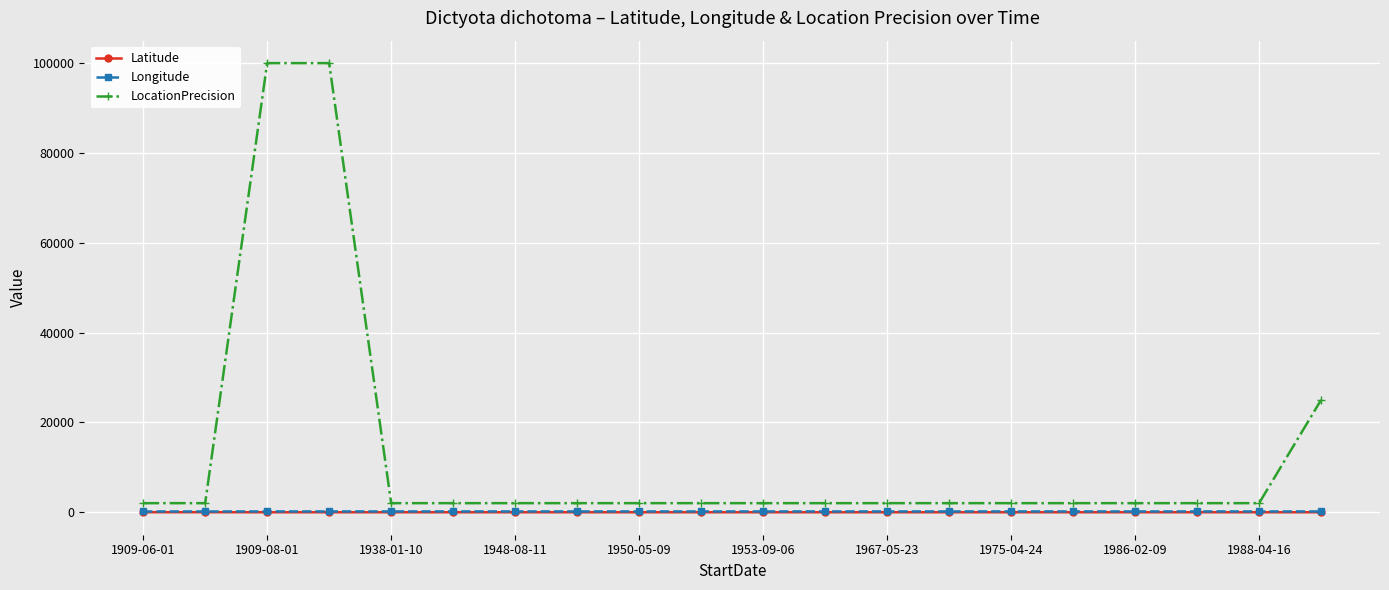

What is the greatest value displayed?

100000.0